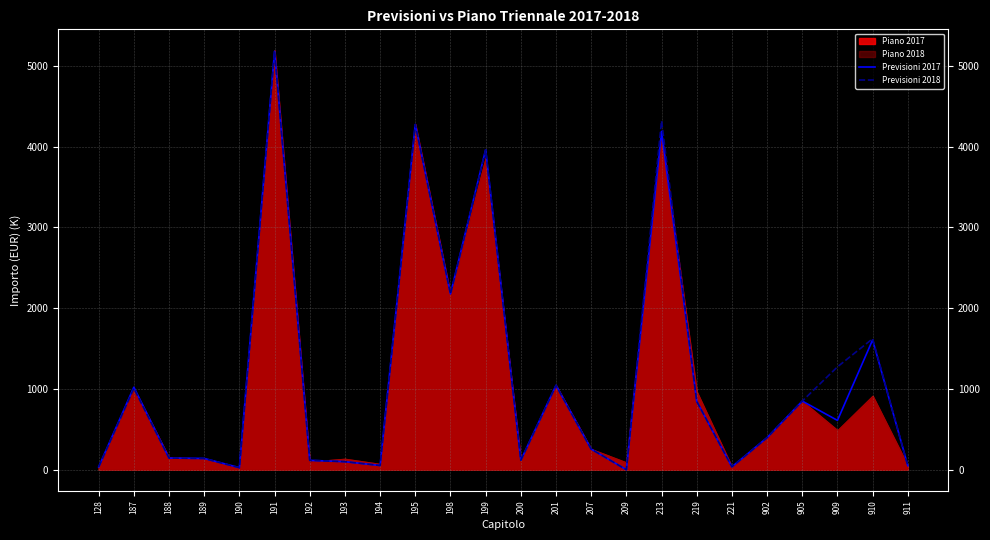

At which label does Previsioni 2017 first exceed 397?

187